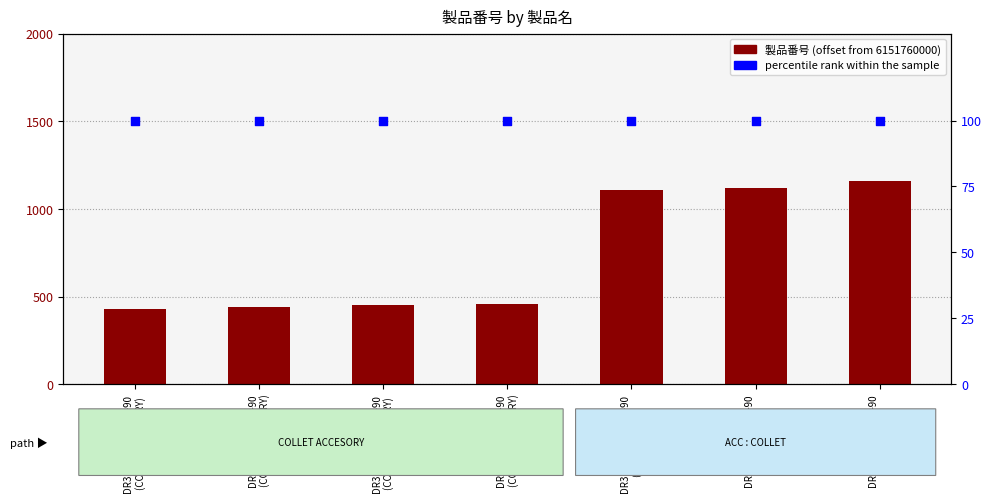

What are all the series names shown in the legend?

製品番号, percentile rank within the sample